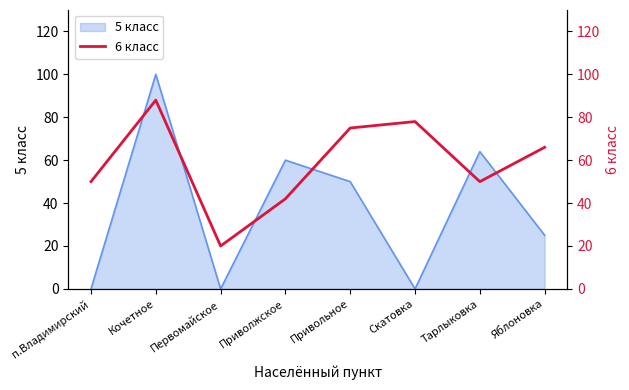

True or false: 5 класс has a value of 0 at п.Владимирский.

True